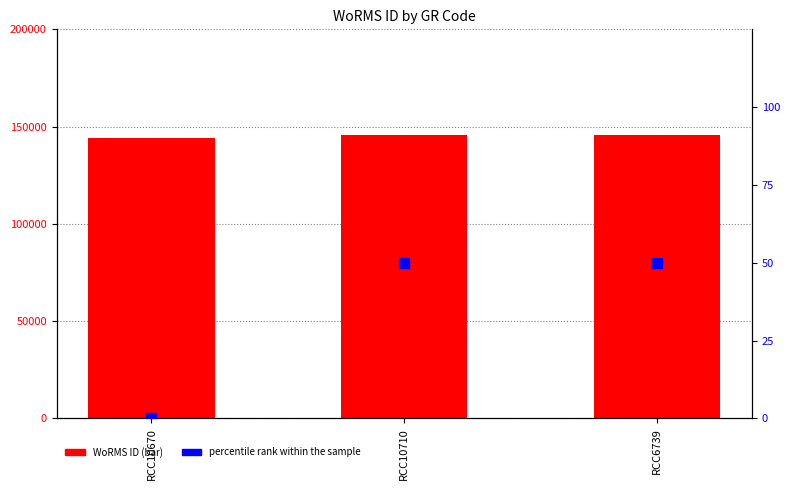

At which category is the sum across all series the highest?

RCC10710